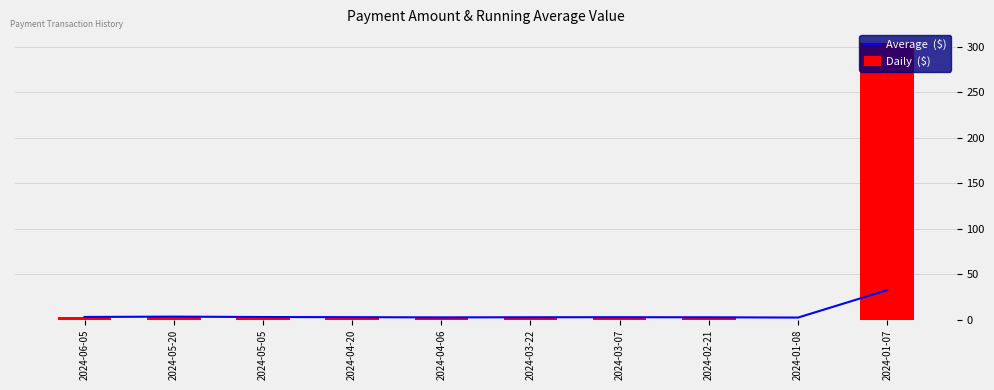

What is the difference between the highest and lowest values at 2024-05-20?

0.4